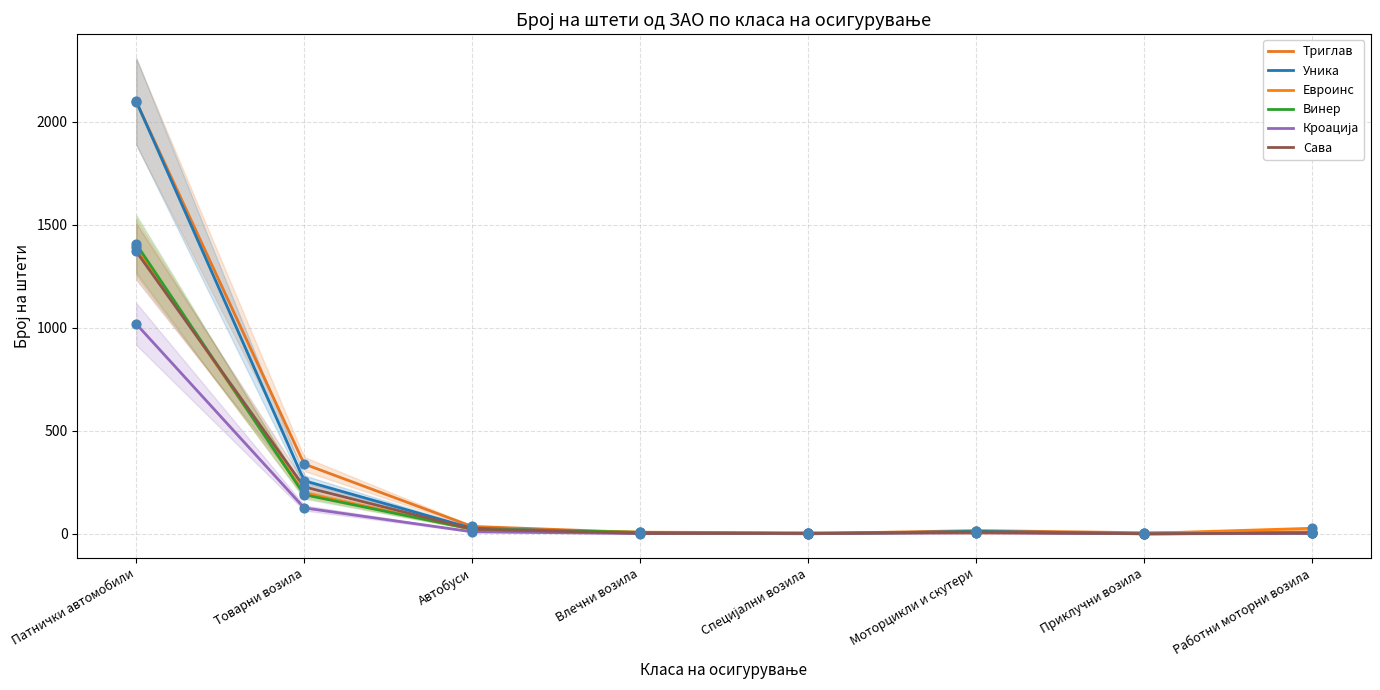

What are all the series names shown in the legend?

Триглав, Уника, Евроинс, Винер, Кроација, Сава